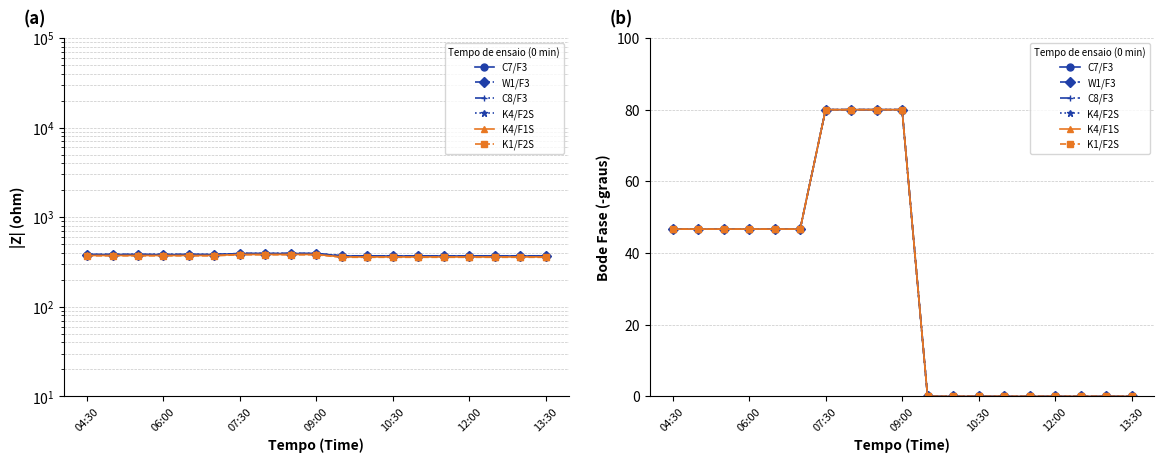

What is the total value across all series at 04:30?

280.0